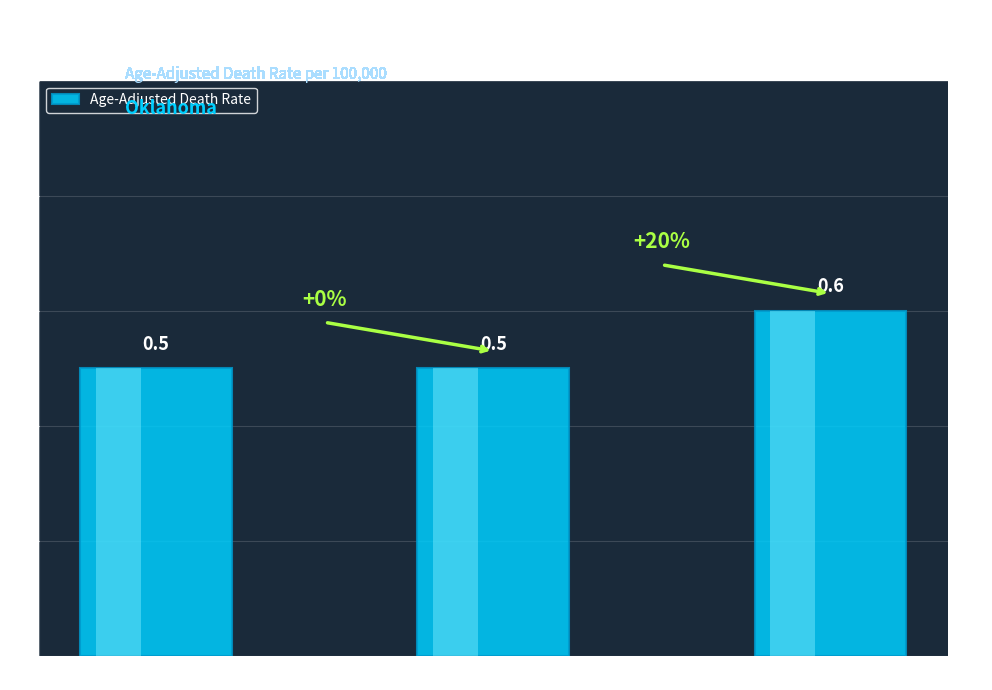

What is the sum of all values?

1.6